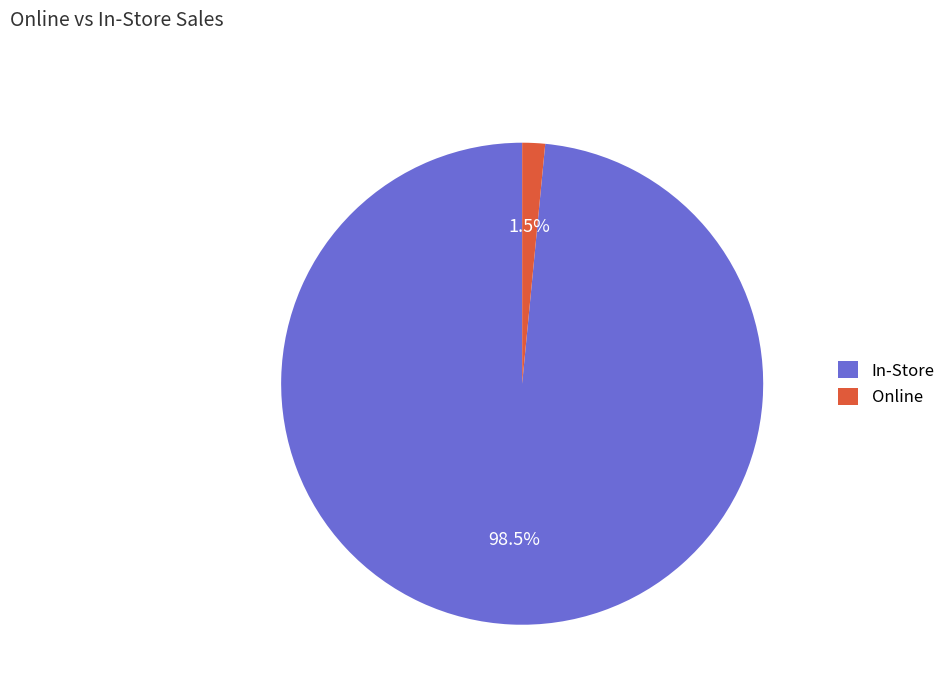

Do Online and In-Store together represent more than half of the pie?

Yes